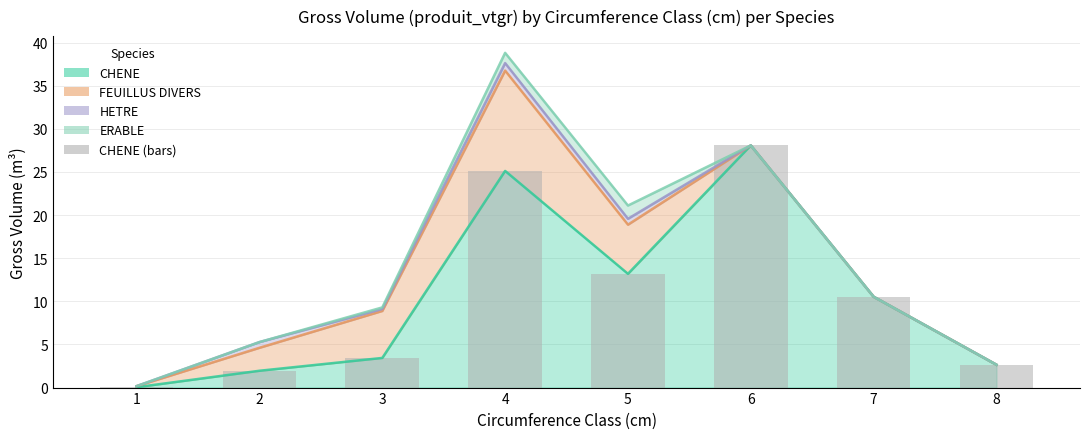

List the labels in order of value, largest first.

6, 4, 5, 7, 3, 8, 2, 1